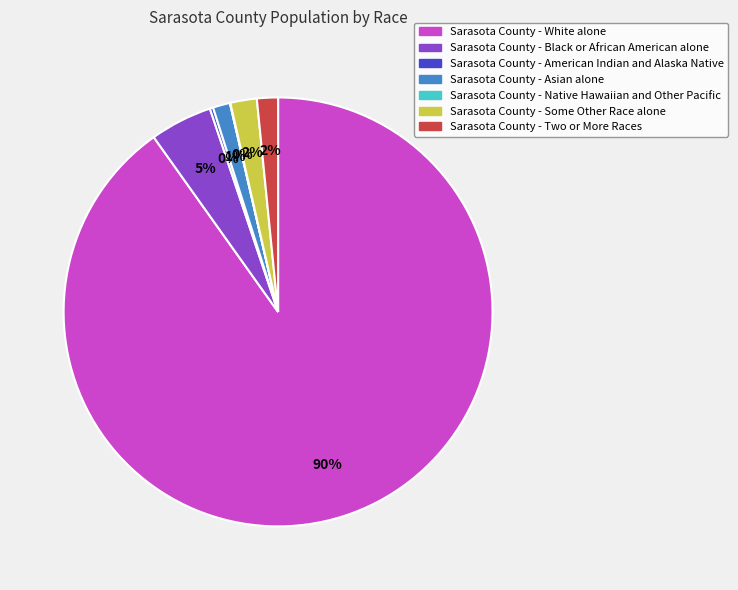

The Sarasota County - Some Other Race alone slice represents 2% of the pie. True or false?

True